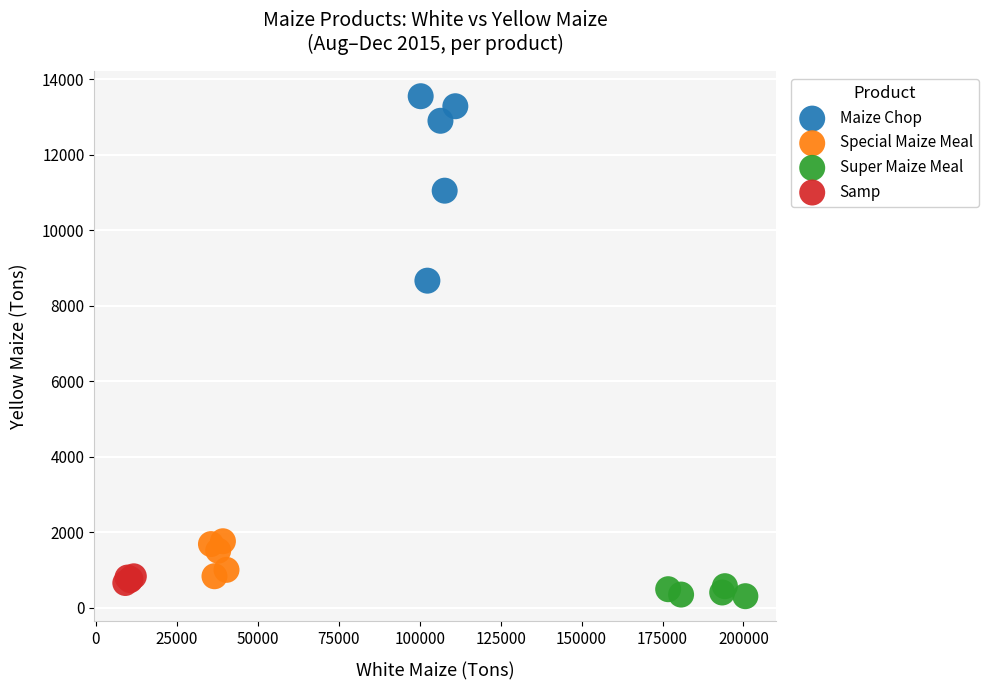

Which series has the largest Y range (max minus min)?

Maize Chop